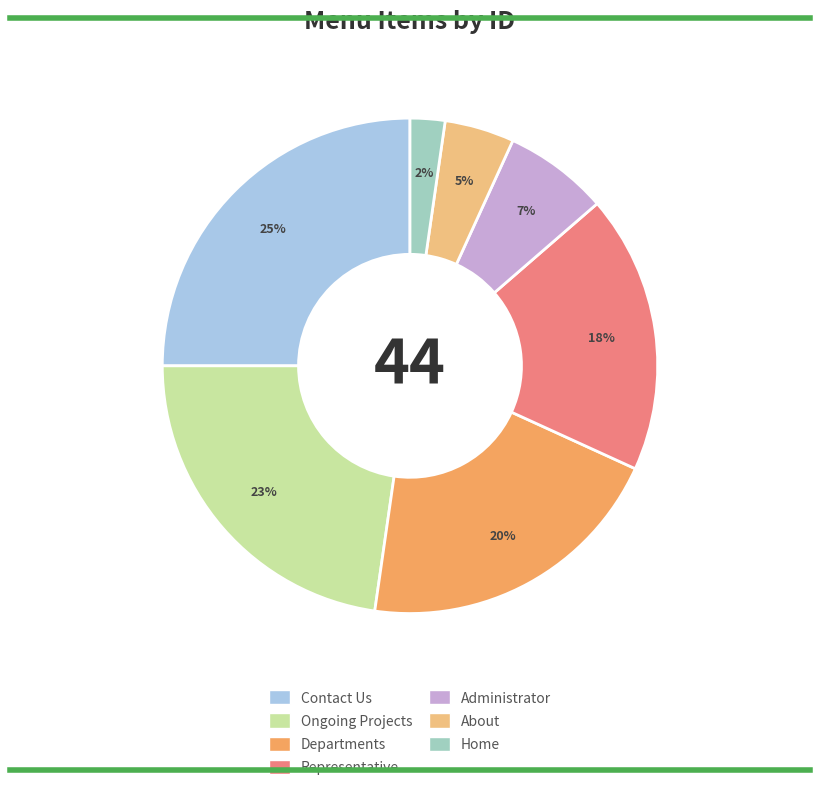

To the nearest percent, what is the difference between the About and Contact Us slice percentages?

20%